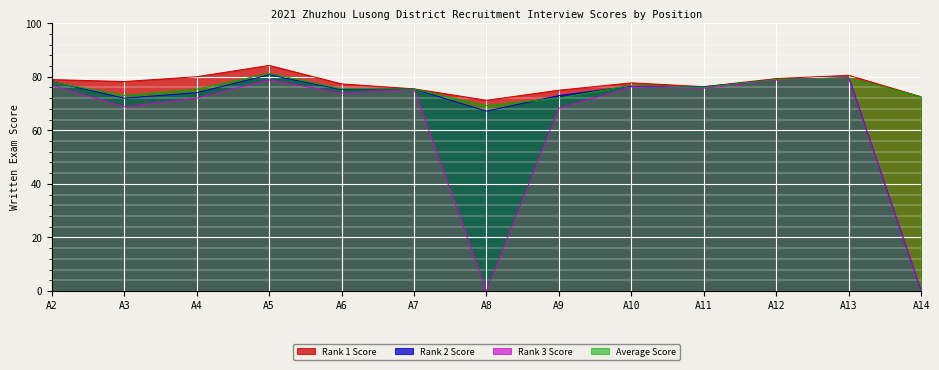

What is the difference between the maximum and minimum values in the Rank 1 Score series?

13.0